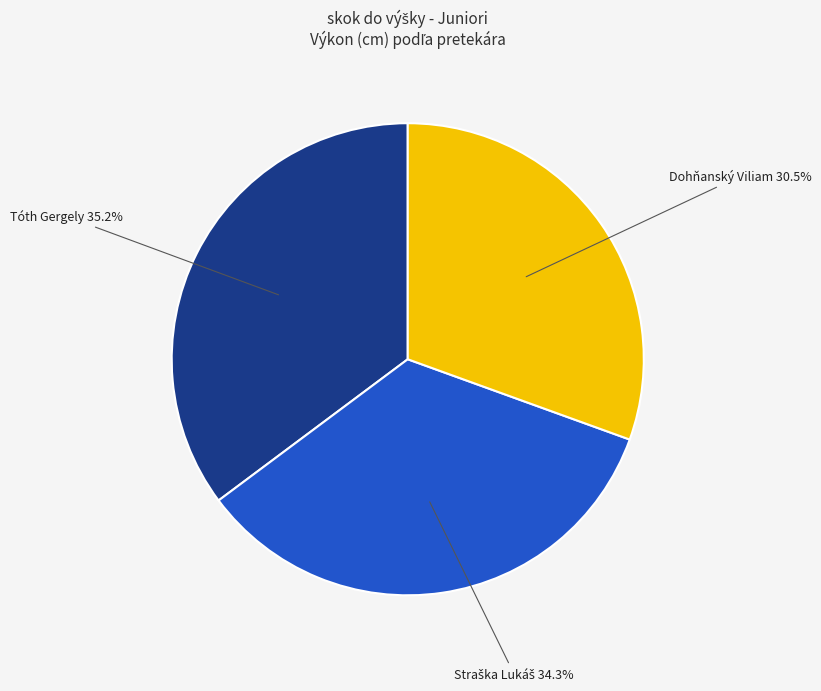

To the nearest percent, what is the combined percentage of Dohňanský Viliam and Tóth Gergely?

66%